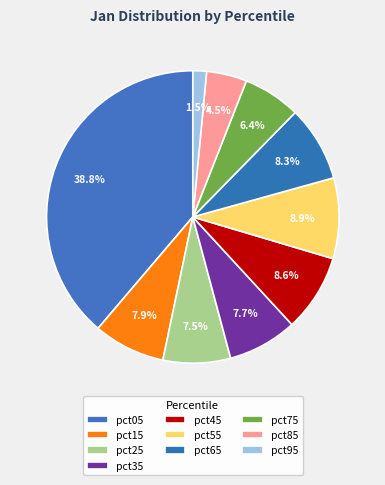

What percentage is the pct85 slice, to the nearest percent?

4%